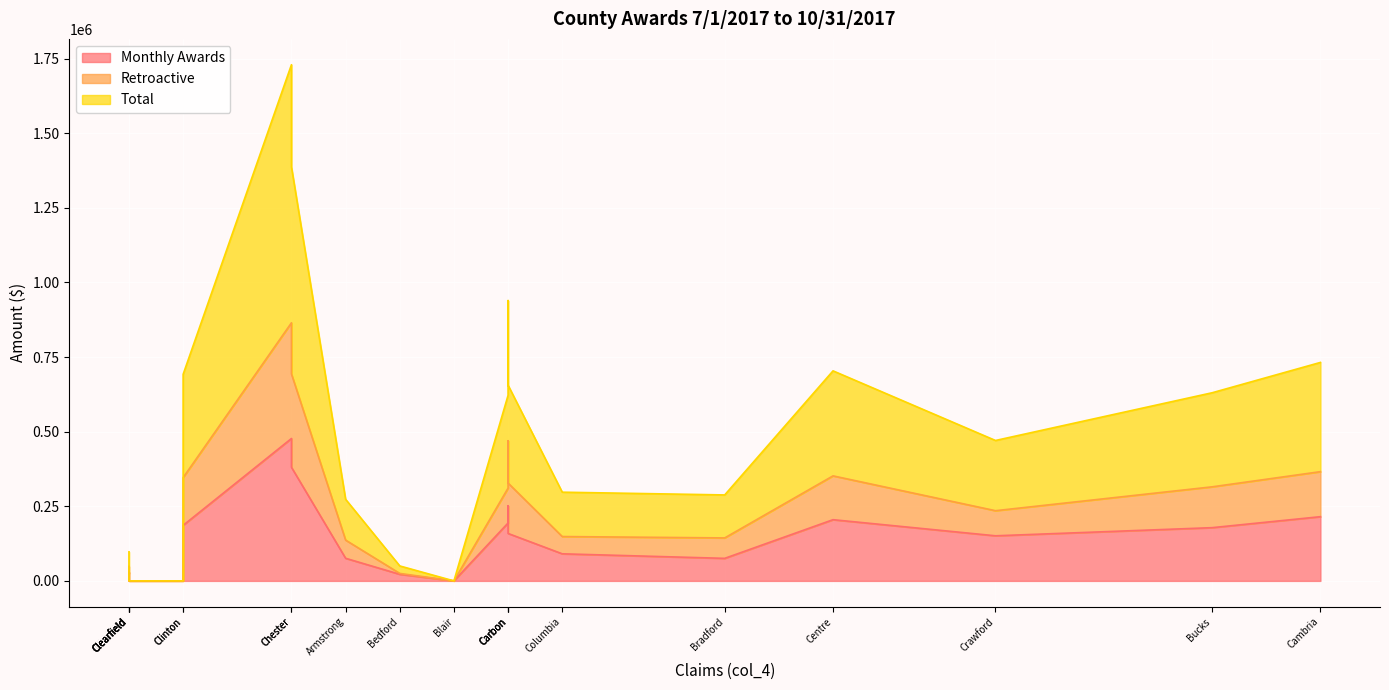

How many values in Retroactive are above zero?

16